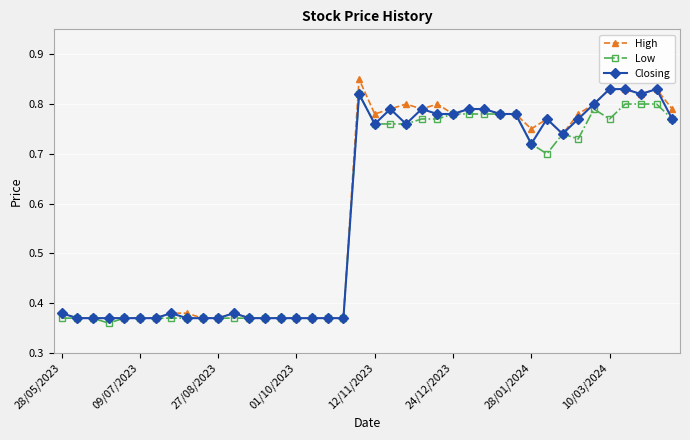

How many lines are shown in the chart?

3